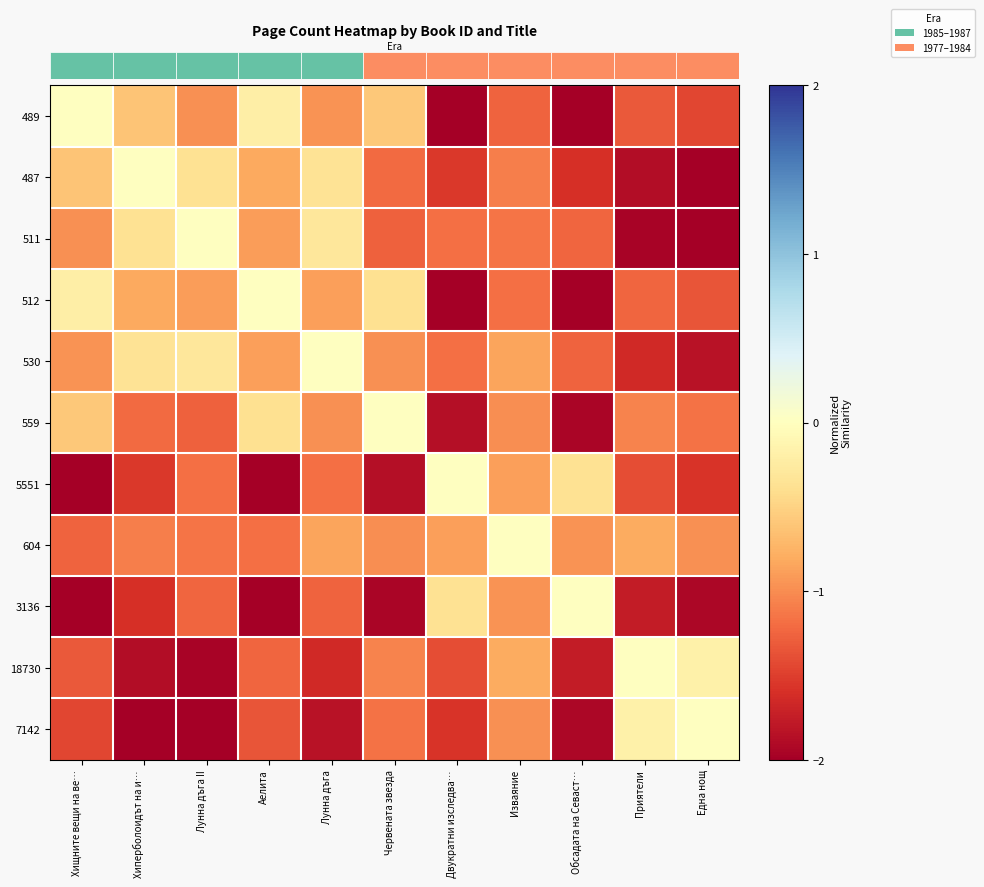

Count the number of data series in this chart.

11